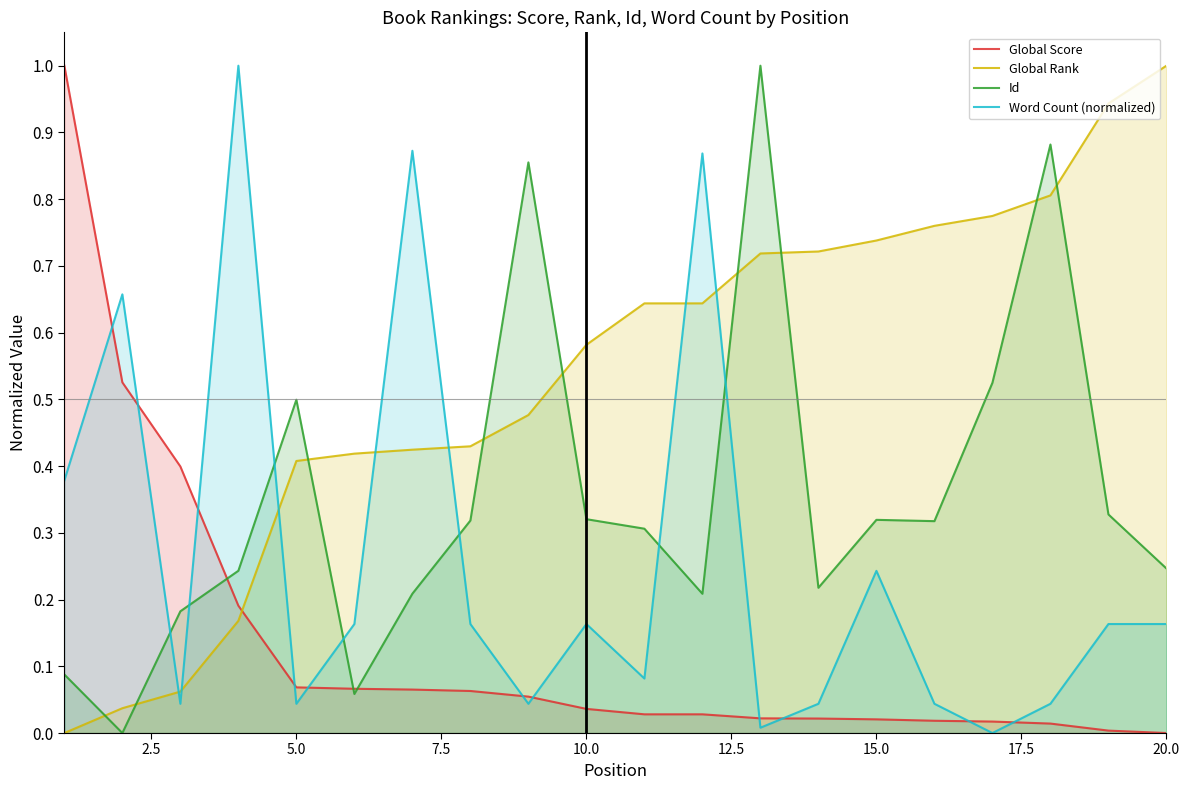

Rank the series by their average value, from highest to lowest.

Global Rank, Id, Word Count (normalized), Global Score